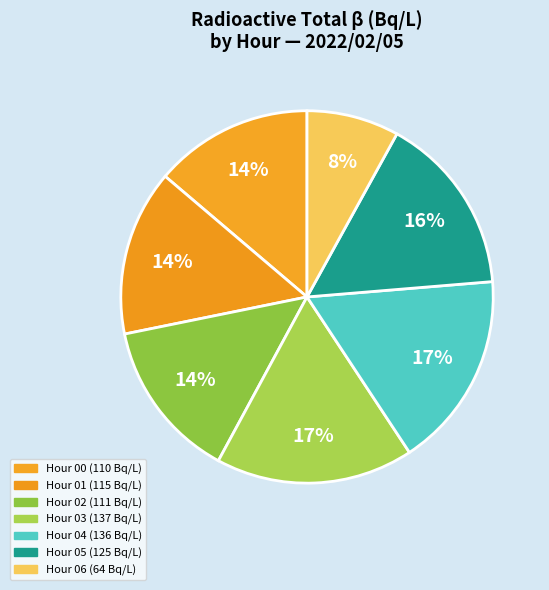

How many slices are in this pie chart?

7